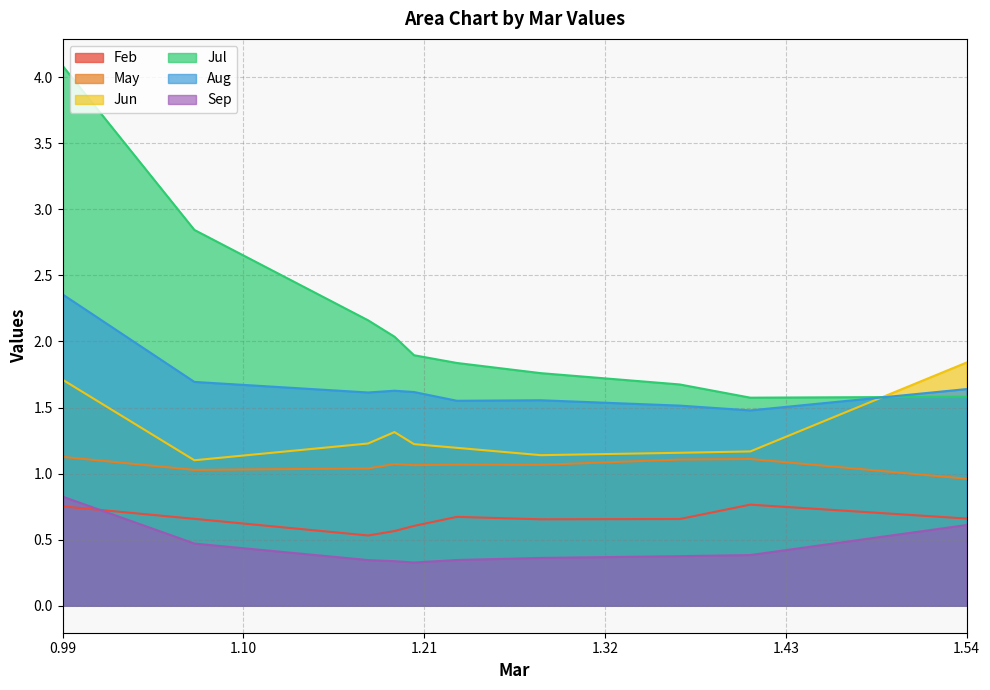

What is the greatest value displayed?

4.1